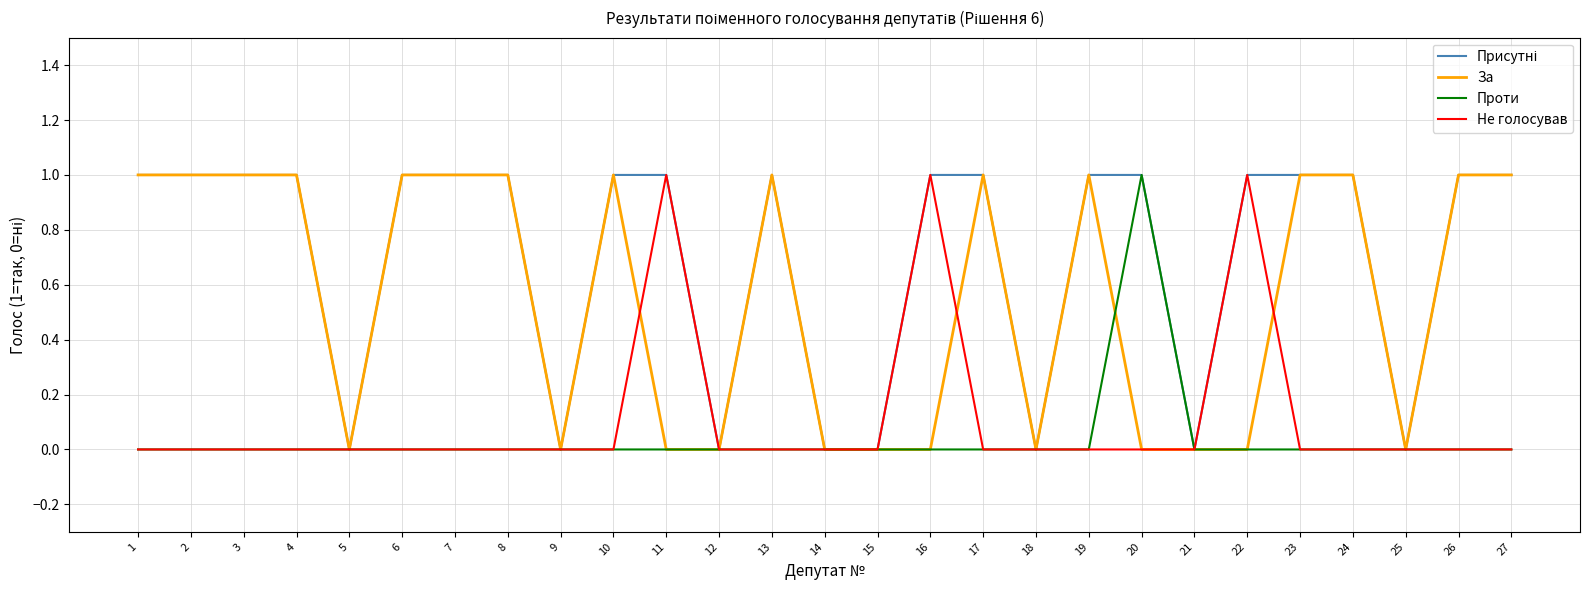

Which category has the highest value in the Проти series?

20